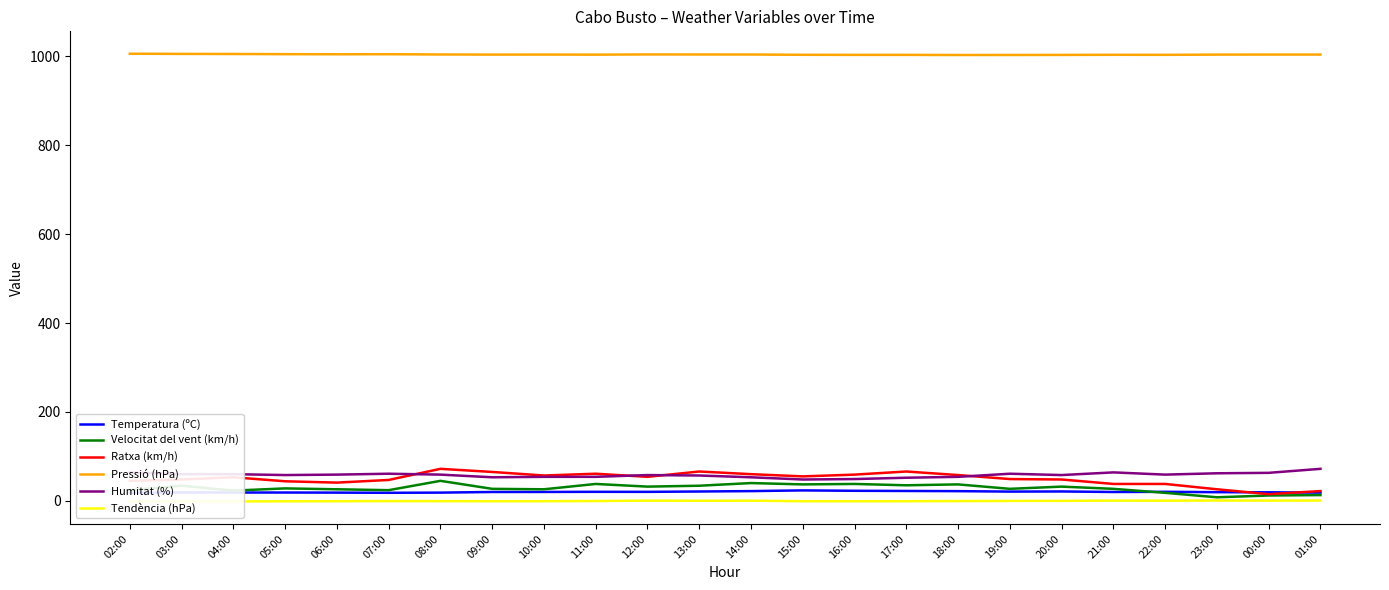

Count the number of data series in this chart.

6